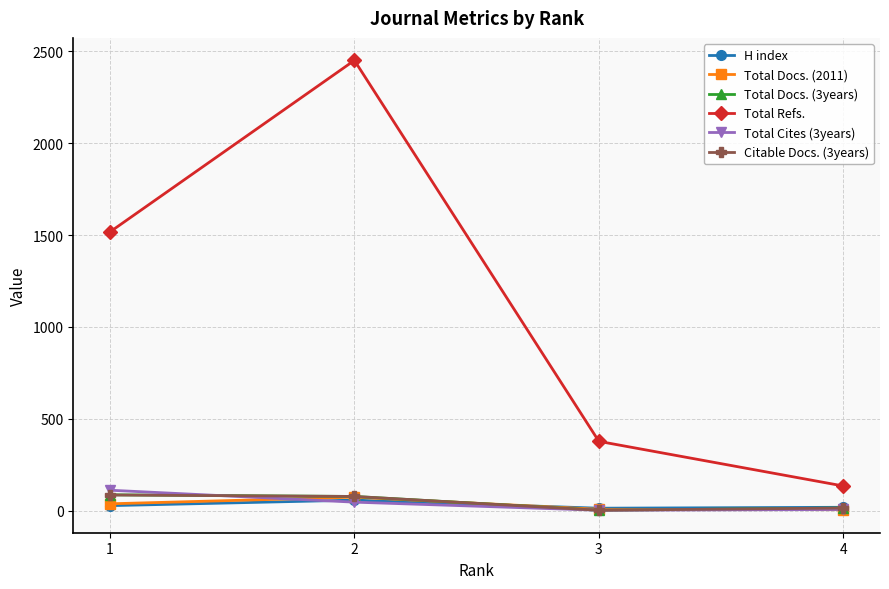

Which series has the largest total across all categories?

Total Refs.